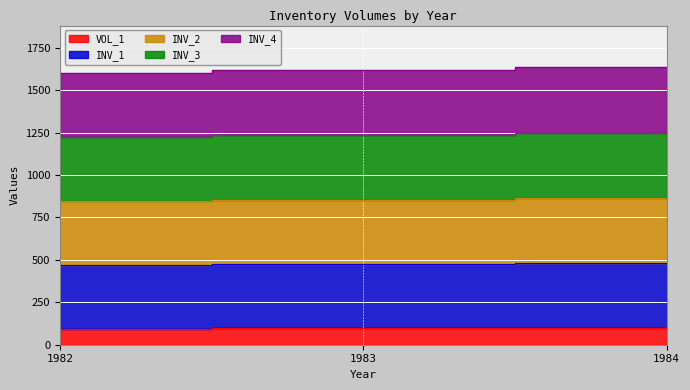

Reading right to left, what are all the values shown in this chart?

VOL_1: 1984=97	1983=96	1982=95
INV_1: 1984=480	1983=475	1982=470
INV_2: 1984=864	1983=855	1982=846
INV_3: 1984=1249	1983=1236	1982=1223
INV_4: 1984=1635	1983=1618	1982=1601